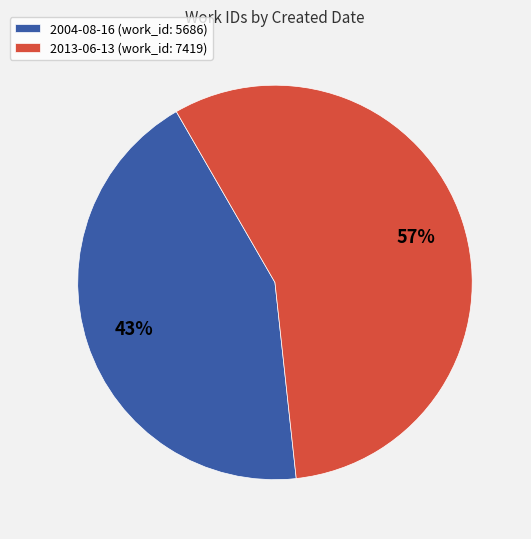

What percentage is the 2013-06-13 slice, to the nearest percent?

57%